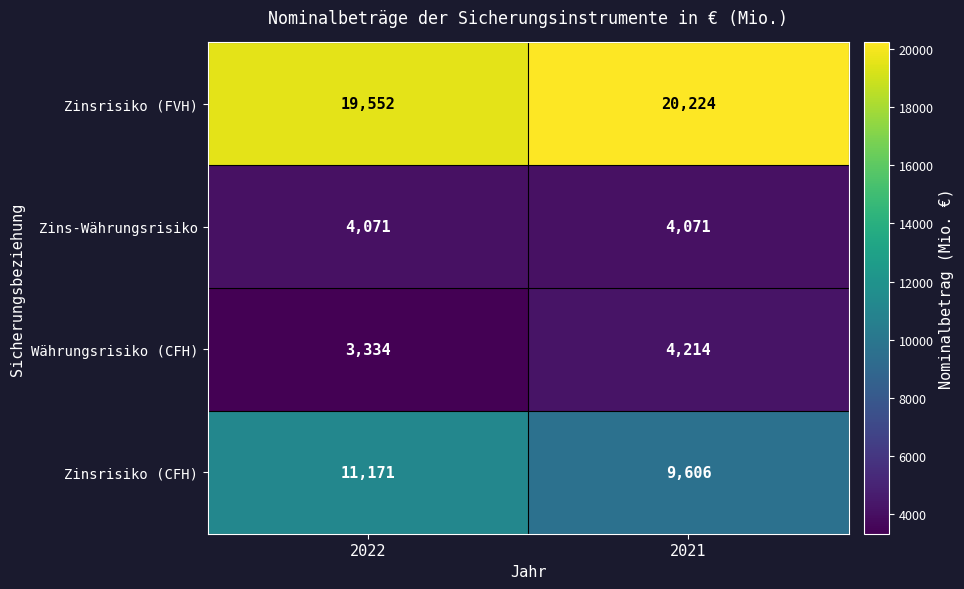

What is the spread (max minus min) of values at 2022?

16218